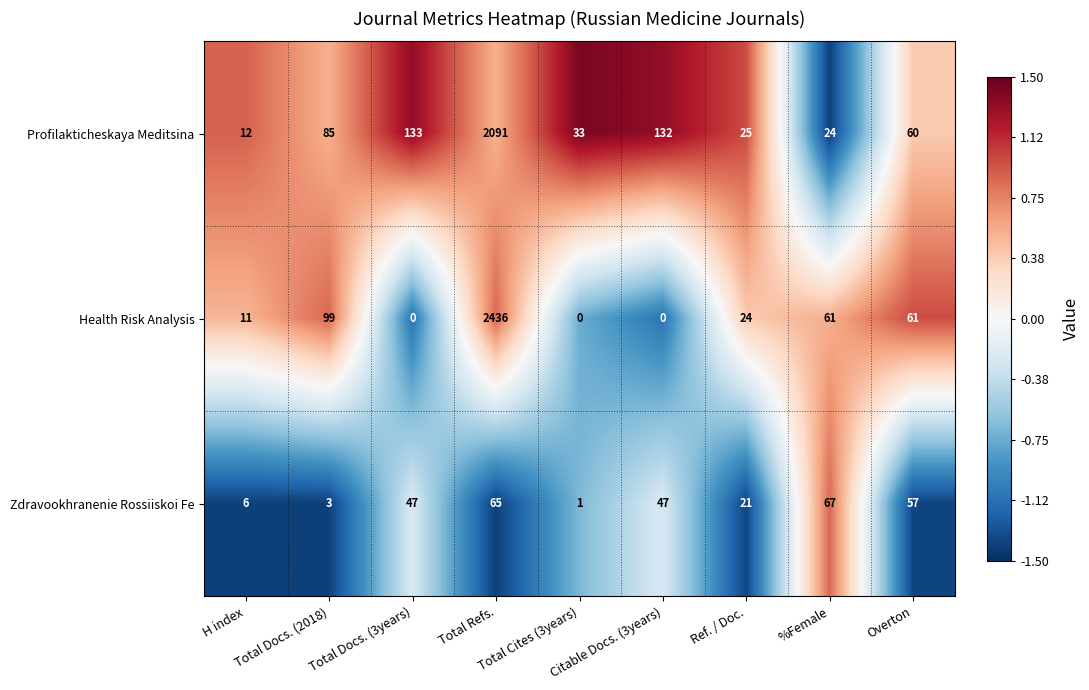

Which series has the largest range (max minus min)?

Health Risk Analysis